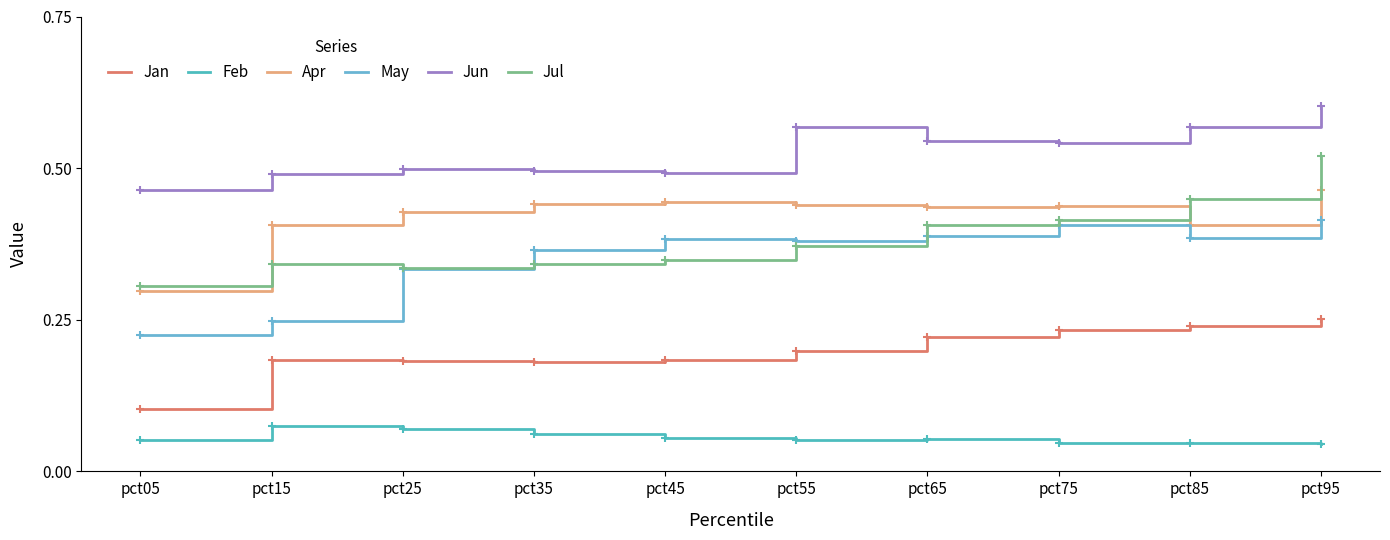

Rank the series at pct15 from highest to lowest value.

Jun, Apr, Jul, May, Jan, Feb